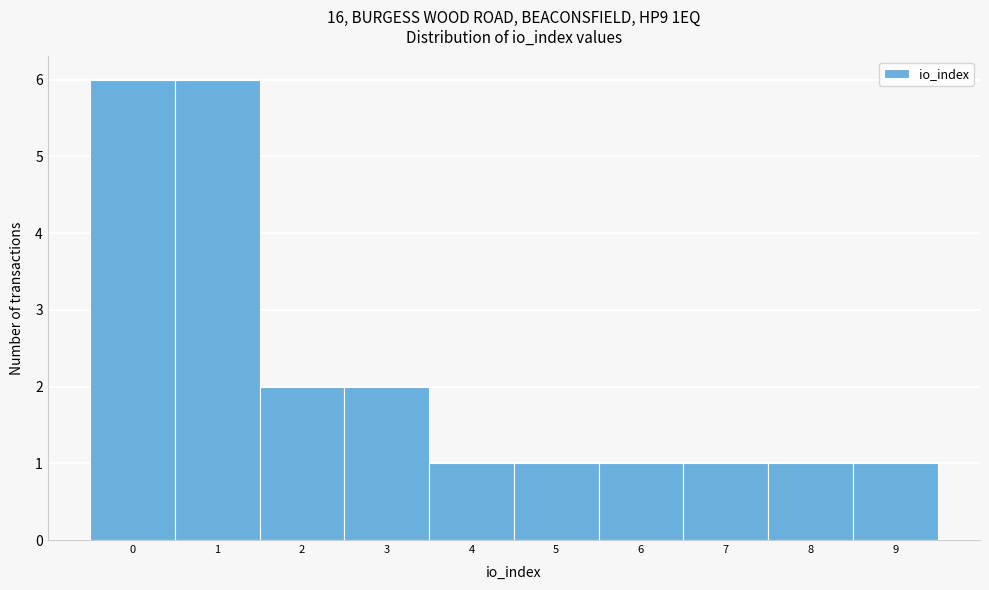

Reading left to right, list every bar in this chart as the range it spans on the x-axis followed by its height. The values are not printed on the chart, so give them approximately, as read against the axis.

-0.5 to 0.5: 6
0.5 to 1.5: 6
1.5 to 2.5: 2
2.5 to 3.5: 2
3.5 to 4.5: 1
4.5 to 5.5: 1
5.5 to 6.5: 1
6.5 to 7.5: 1
7.5 to 8.5: 1
8.5 to 9.5: 1